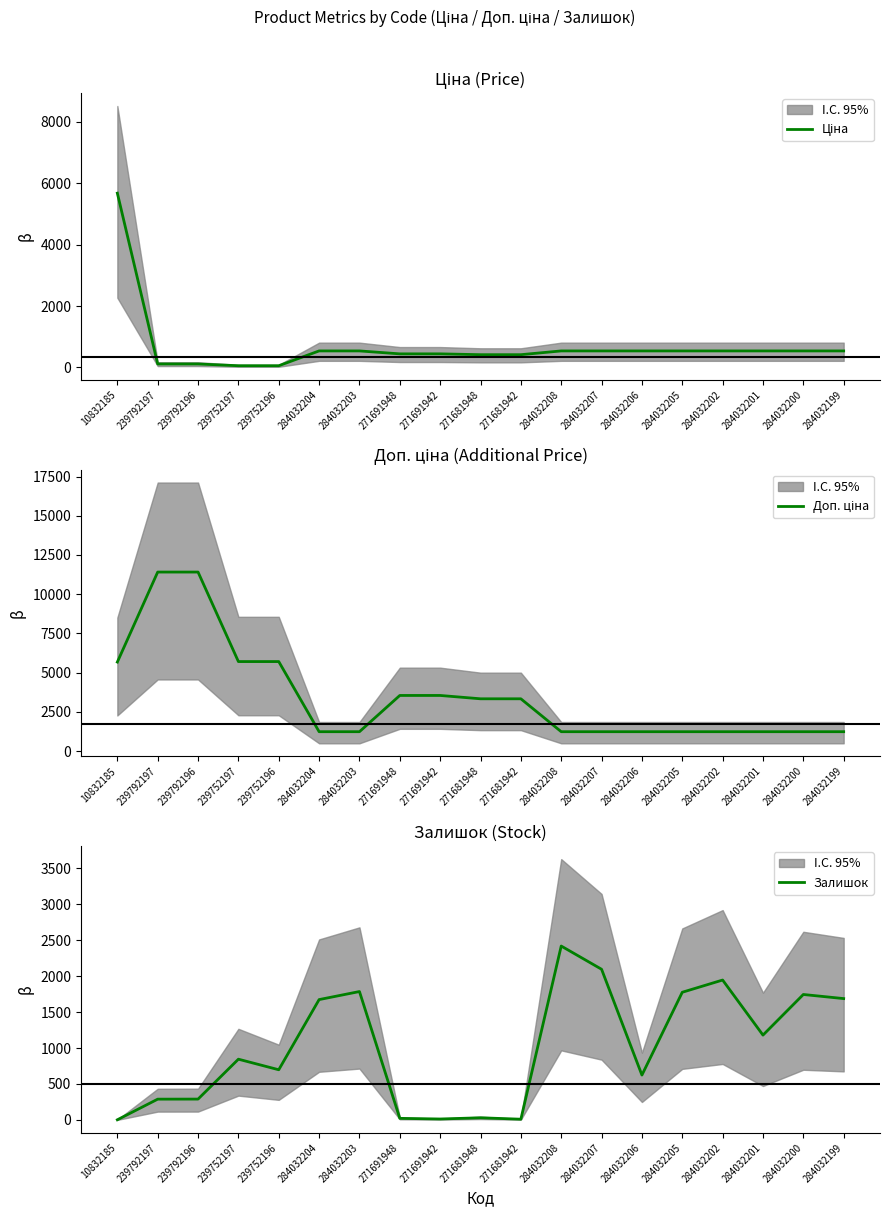

How many series are shown in this chart?

3